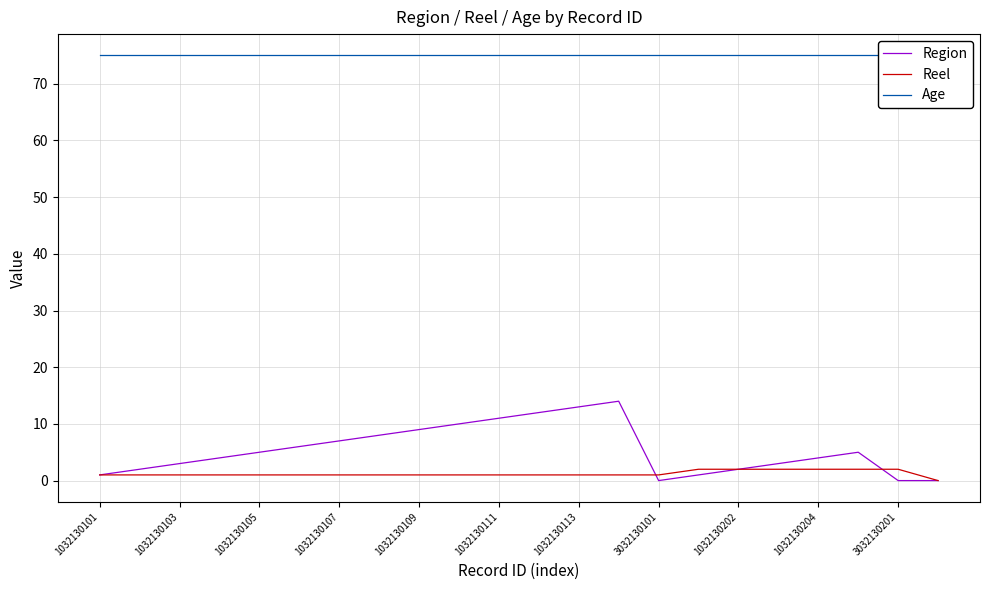

Count the number of categories in the chart.

22